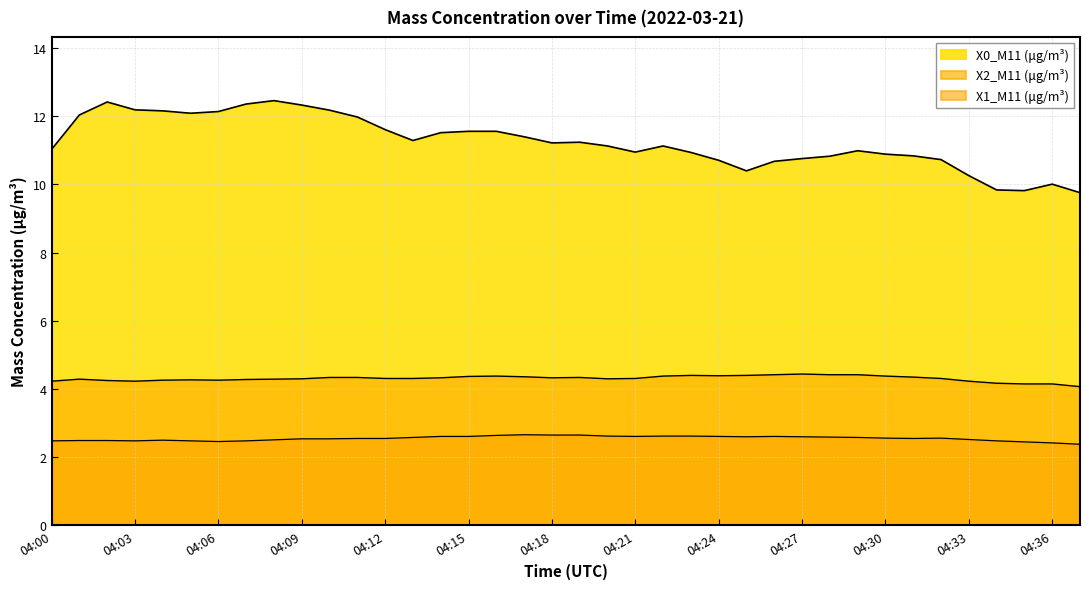

At how many categories does at least one series exceed 11?

22